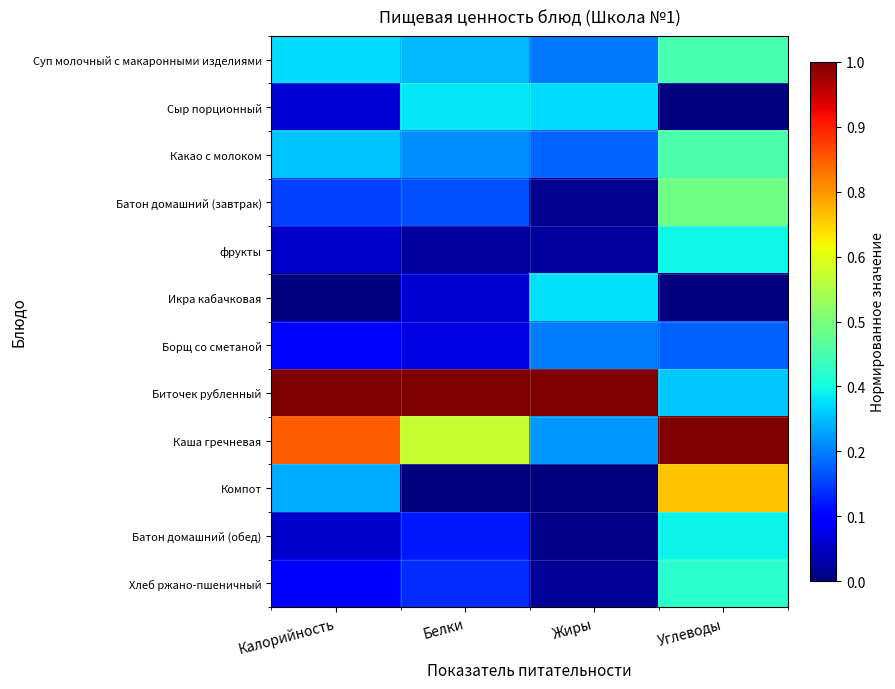

Reading right to left, transcribe all the data shown in this chart.

Суп молочный с макаронными изделиями: Углеводы=0.4	Жиры=0.2	Белки=0.3	Калорийность=0.3
Сыр порционный: Углеводы=0.0	Жиры=0.3	Белки=0.4	Калорийность=0.1
Какао с молоком: Углеводы=0.4	Жиры=0.2	Белки=0.3	Калорийность=0.3
Батон домашний (завтрак): Углеводы=0.5	Жиры=0.0	Белки=0.2	Калорийность=0.2
фрукты: Углеводы=0.4	Жиры=0.0	Белки=0.0	Калорийность=0.1
Икра кабачковая: Углеводы=0.0	Жиры=0.3	Белки=0.1	Калорийность=0.0
Борщ со сметаной: Углеводы=0.2	Жиры=0.2	Белки=0.1	Калорийность=0.1
Биточек рубленный: Углеводы=0.3	Жиры=1.0	Белки=1.0	Калорийность=1.0
Каша гречневая: Углеводы=1.0	Жиры=0.3	Белки=0.6	Калорийность=0.8
Компот: Углеводы=0.7	Жиры=0.0	Белки=0.0	Калорийность=0.3
Батон домашний (обед): Углеводы=0.4	Жиры=0.0	Белки=0.2	Калорийность=0.1
Хлеб ржано-пшеничный: Углеводы=0.4	Жиры=0.0	Белки=0.2	Калорийность=0.1